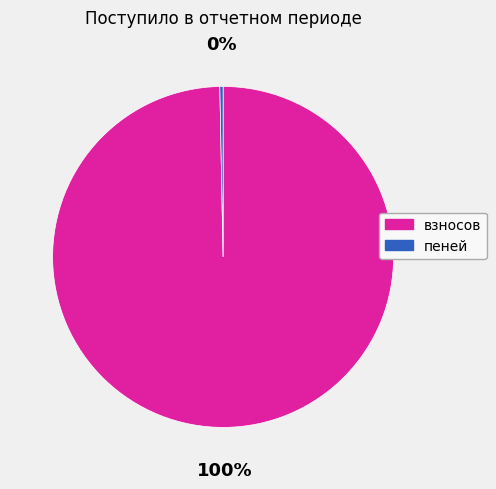

Rank the categories by value from lowest to highest.

пеней, взносов